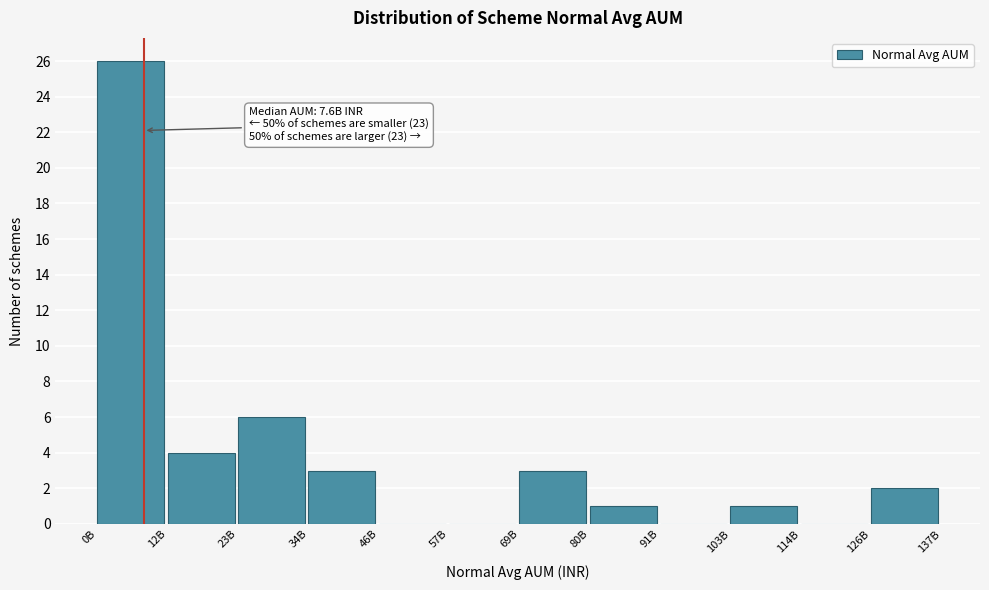

Reading right to left, list all the values displayed in this chart.

126B=2	114B=0	103B=1	91B=0	80B=1	69B=3	57B=0	46B=0	34B=3	23B=6	12B=4	0B=26